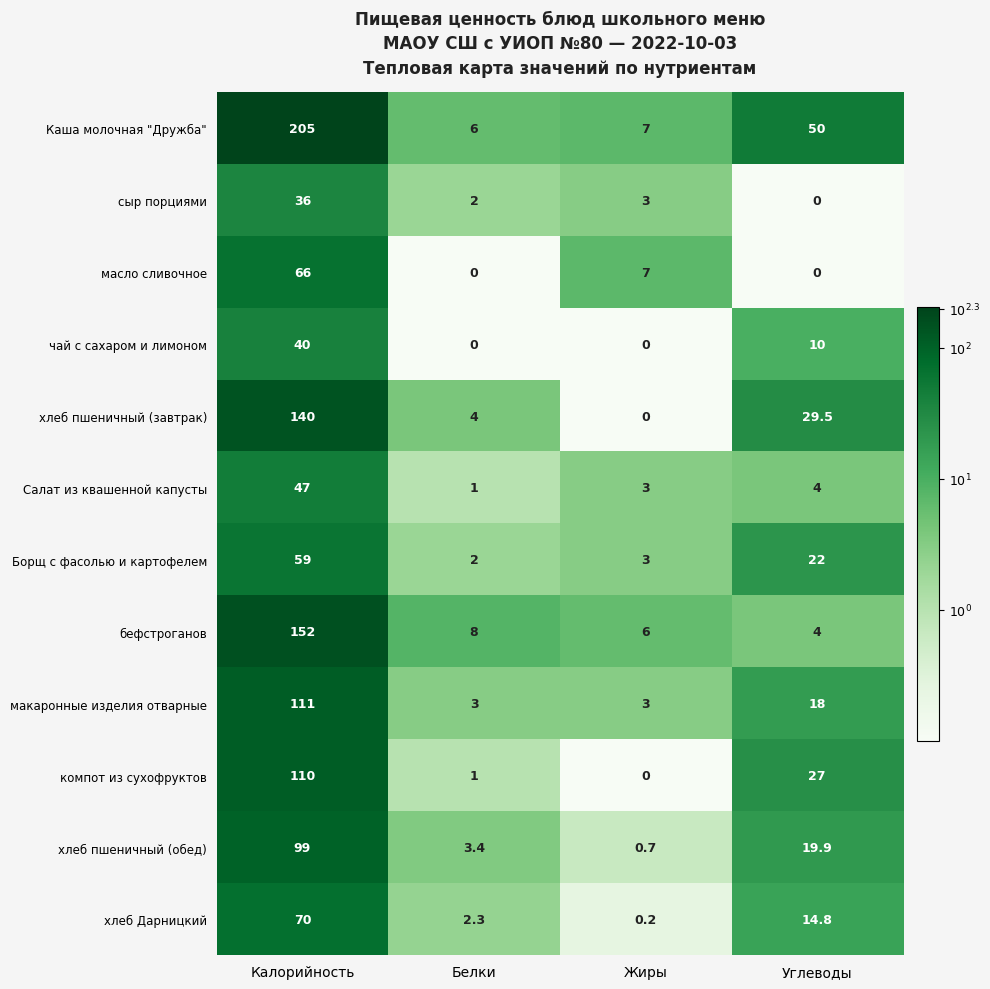

Which label corresponds to the largest value in the chart?

Калорийность